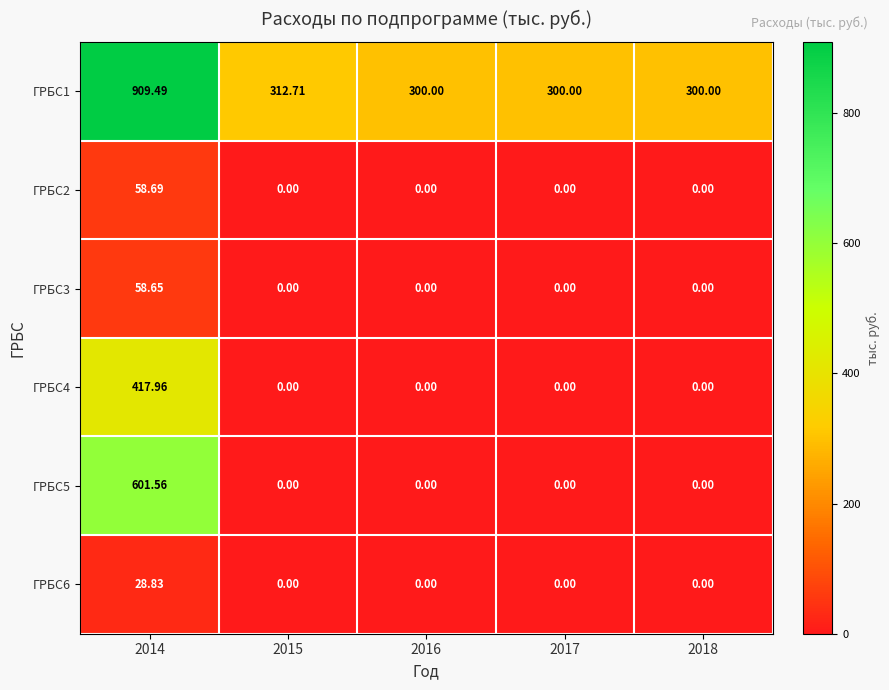

Is the value of ГРБС1 at 2015 greater than the value of ГРБС4 at 2017?

Yes